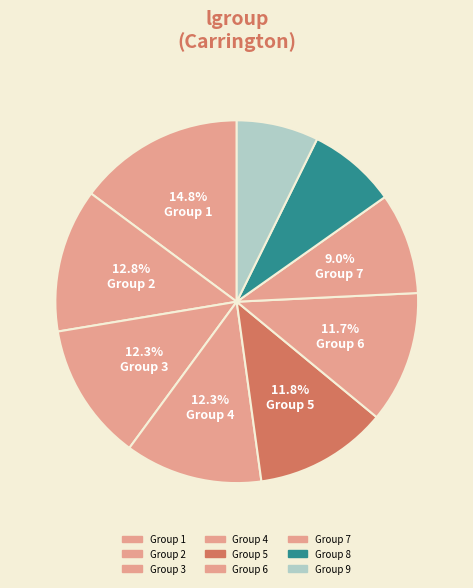

How many slices are in this pie chart?

9